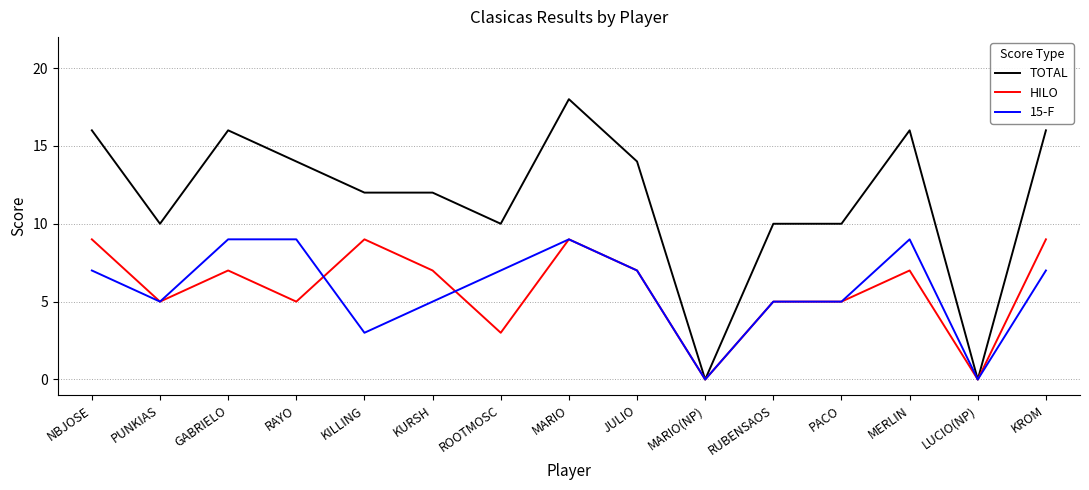

The value of TOTAL at ROOTMOSC is 17. True or false?

False